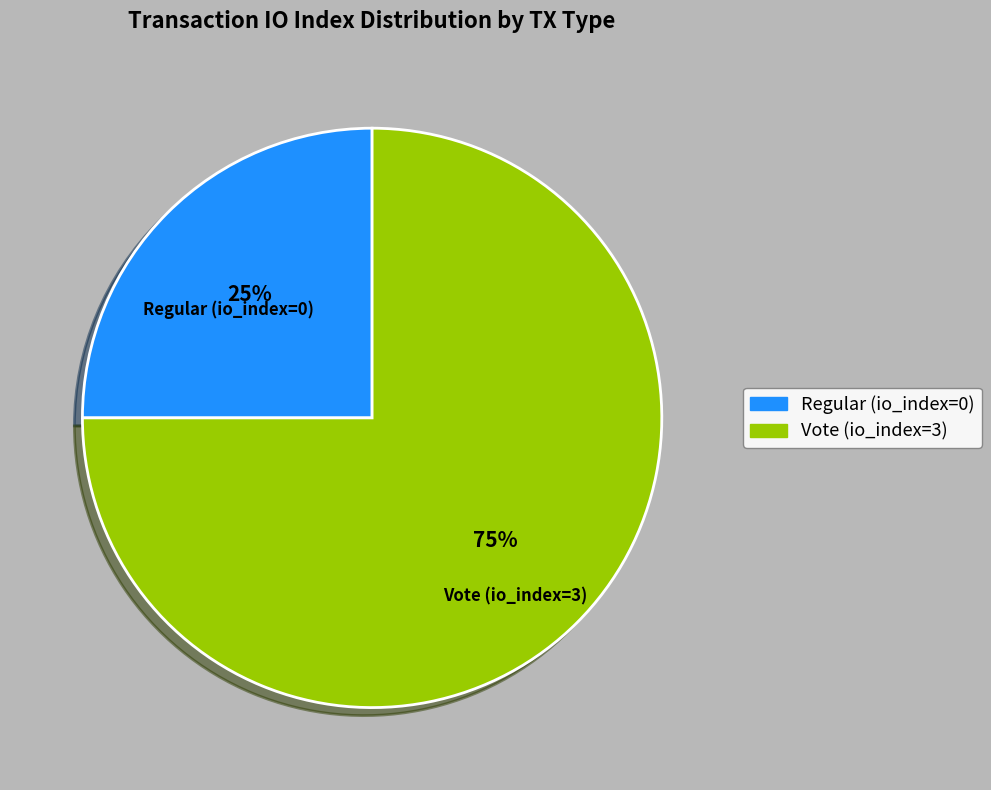

Which category has the smallest portion of the pie?

Regular (io_index=0)